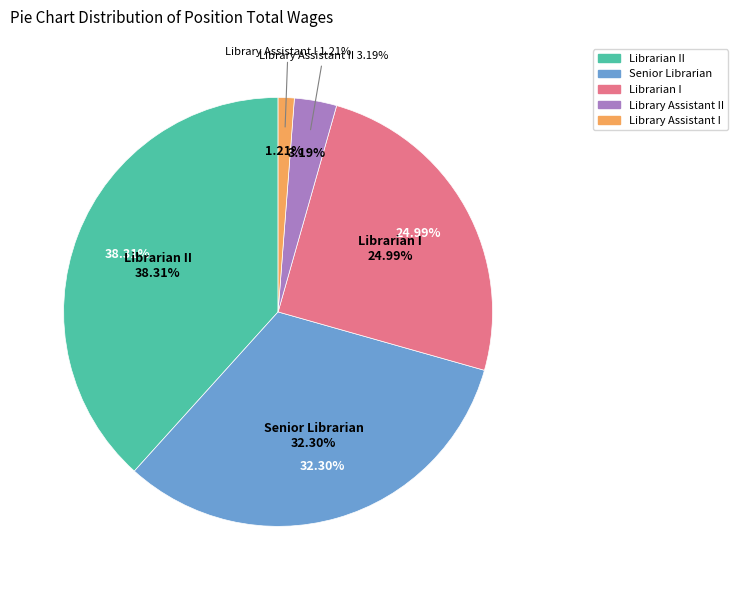

What is the total percentage of Library Assistant II and Library Assistant I?

4.4%